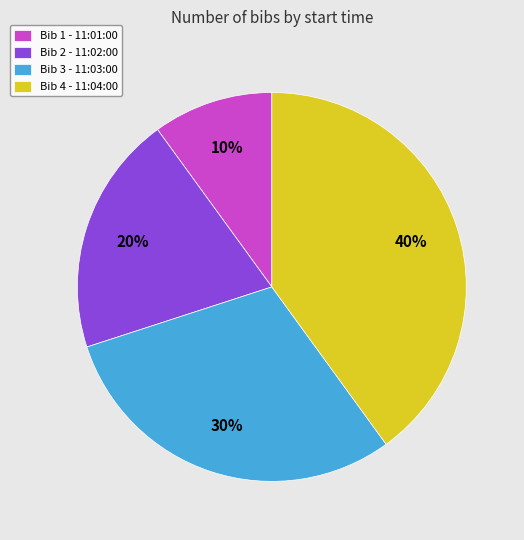

Approximately how many times larger is the value at Bib 1 - 11:01:00 compared to Bib 3 - 11:03:00?

0.3